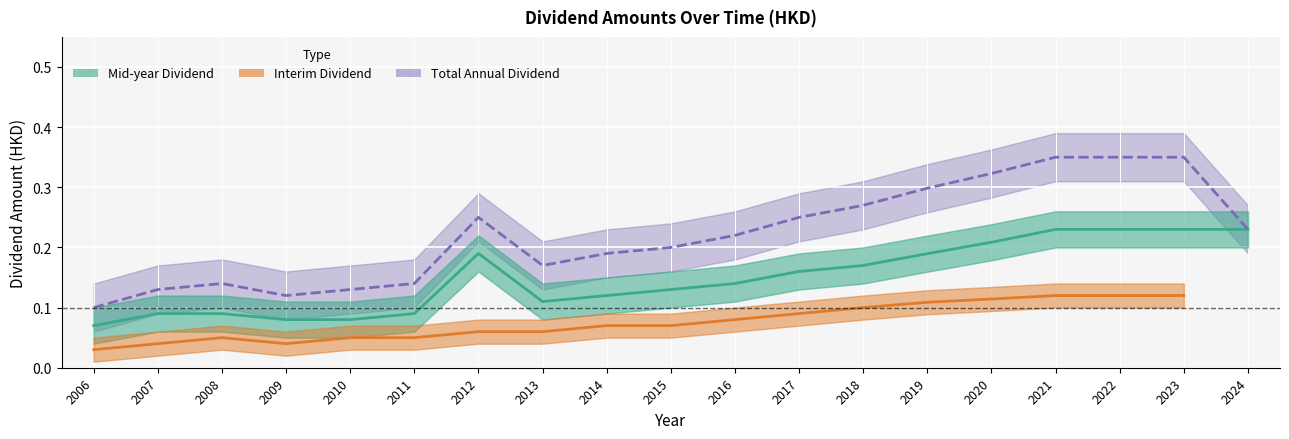

Does the chart display data point markers on the line(s)?

No